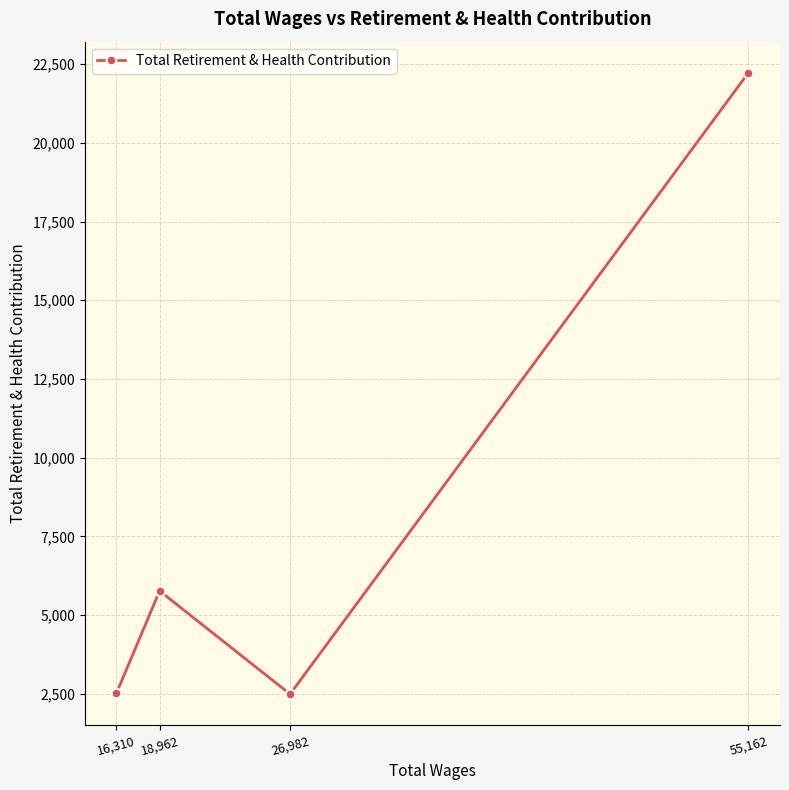

What is the sum of the values at 18,962 and 55,162?

27996